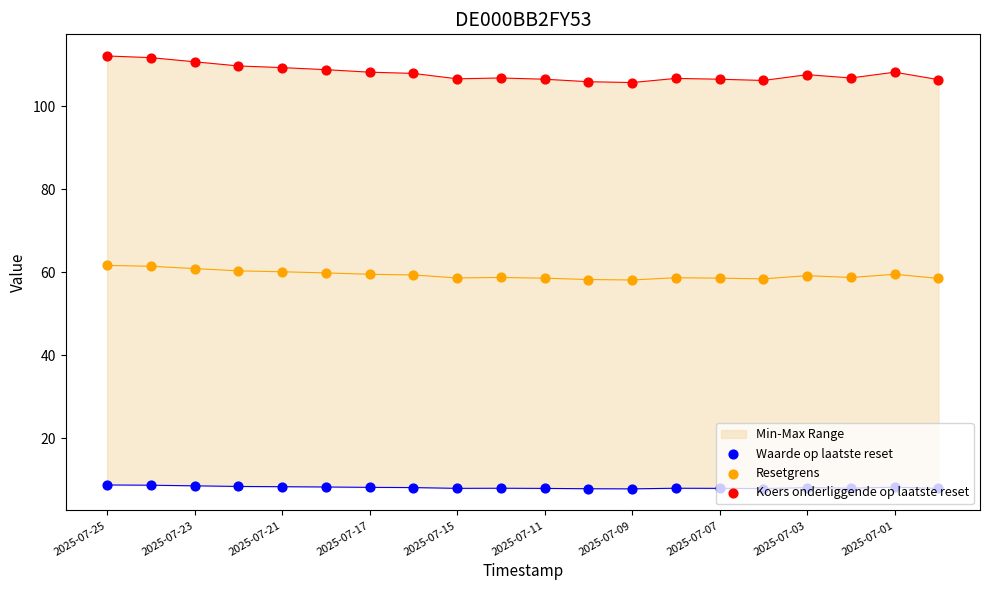

Which series reaches the maximum Y coordinate?

Koers onderliggende op laatste reset